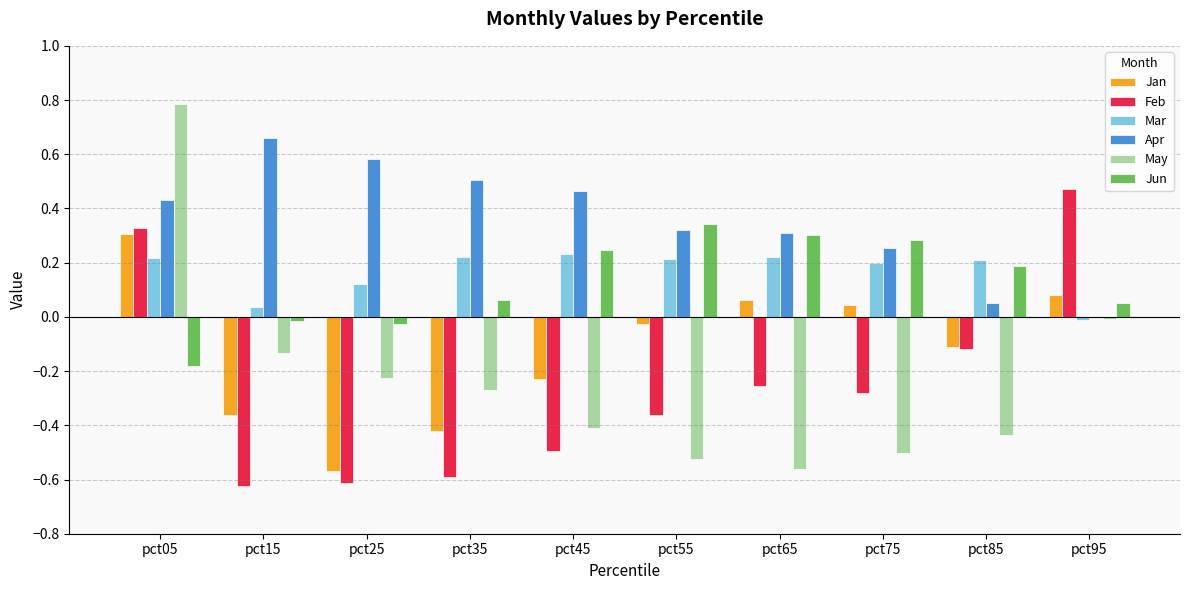

The Mar series shows 0.3 at pct85. True or false?

False